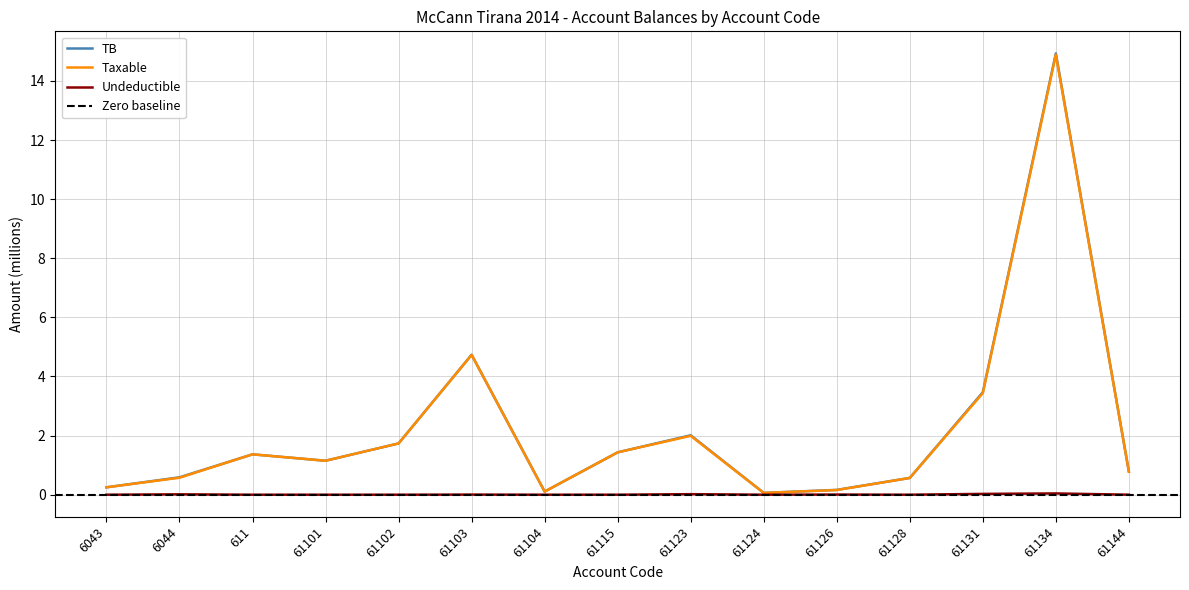

In Undeductible, how many points are higher than both neighbors (excluding endpoints)?

5